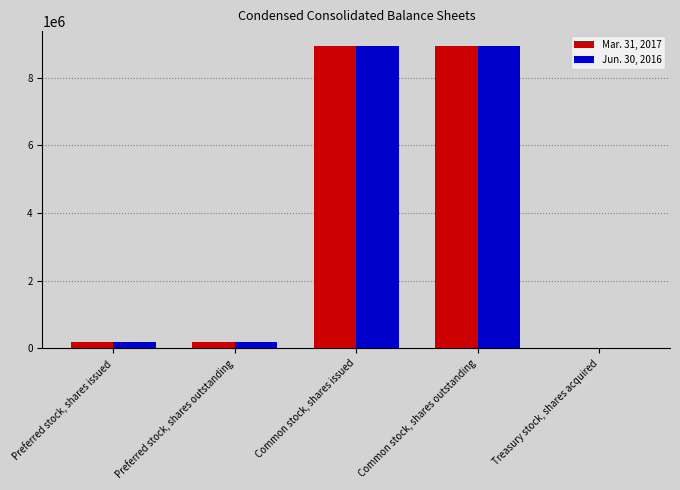

What is the greatest value displayed?

8934452